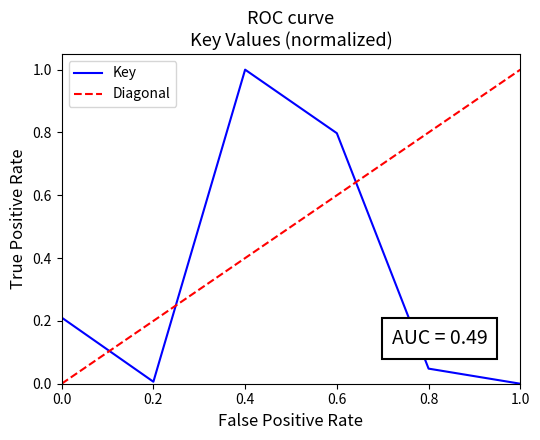

What is the highest value of the Key series?

1.0